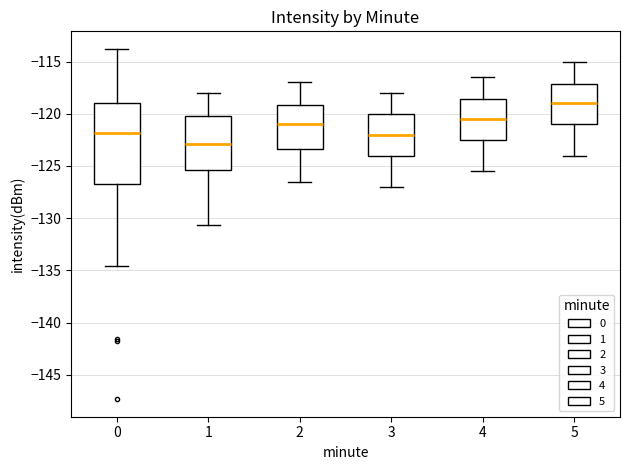

Reading left to right, transcribe this box plot: for each box, give where its median line is, the range the box spans, and where its two whiskers end, as read against the y-axis. The values are not printed on the chart, so give them approximately, as read against the axis.

0: median -122.0, box -126.5 to -119.0, whiskers -134.5 to -114.0
1: median -123.0, box -125.5 to -120.0, whiskers -130.5 to -118.0
2: median -121.0, box -123.5 to -119.0, whiskers -126.5 to -117.0
3: median -122.0, box -124.0 to -120.0, whiskers -127.0 to -118.0
4: median -120.5, box -122.5 to -118.5, whiskers -125.5 to -116.5
5: median -119.0, box -121.0 to -117.0, whiskers -124.0 to -115.0